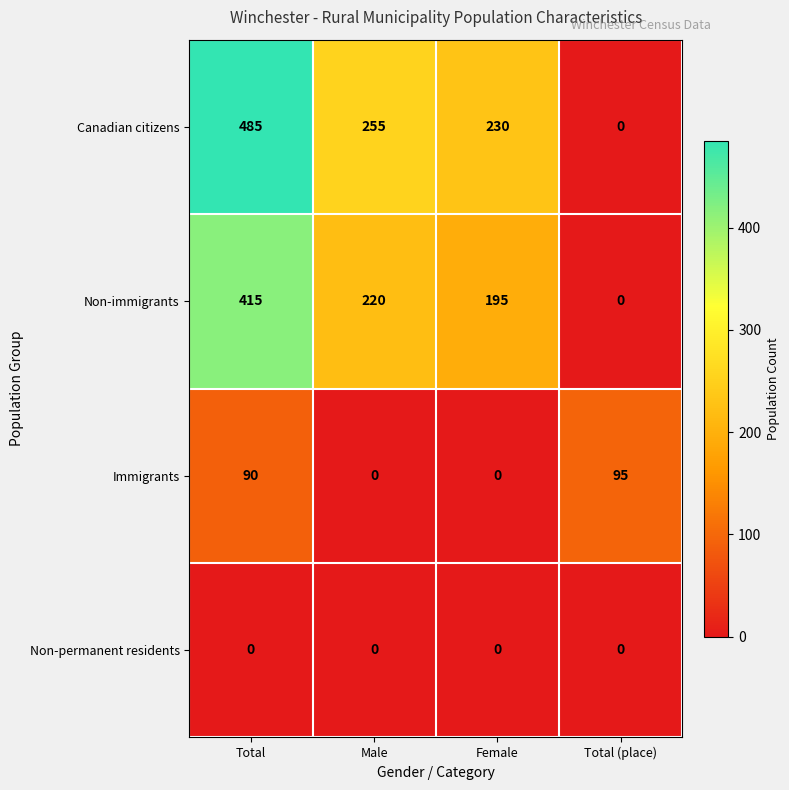

List the series in order of their peak value, lowest first.

Non-permanent residents, Immigrants, Non-immigrants, Canadian citizens